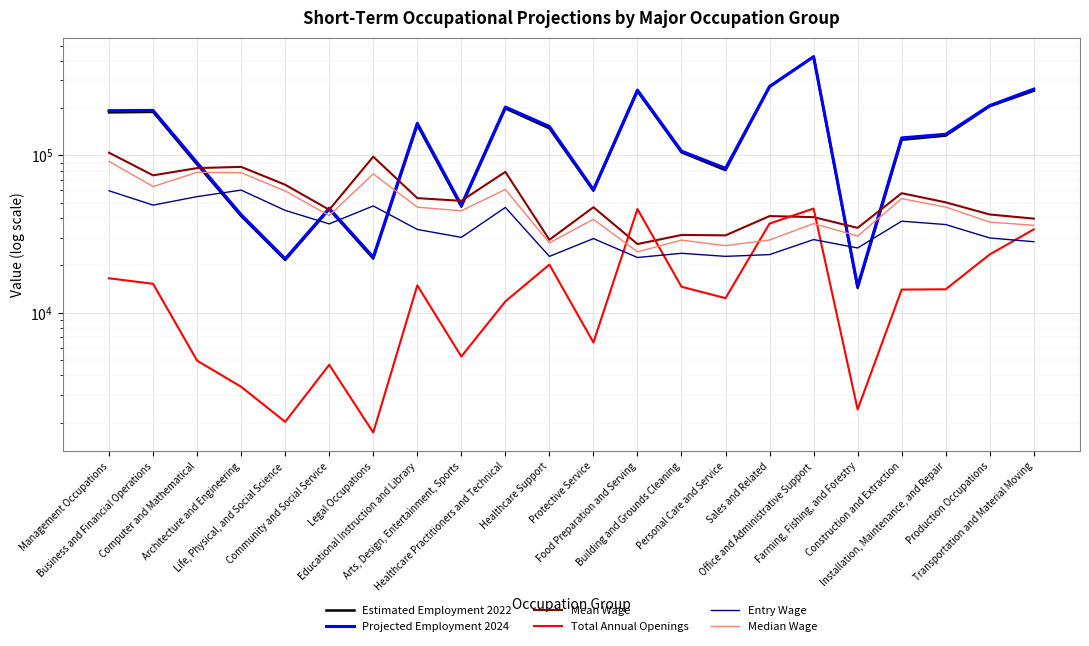

Reading right to left, extract all data points from this chart.

Estimated Employment 2022: 257796	205623	133731	125807	14379	425047	273086	80661	104730	255986	59664	148778	199205	47267	156203	22105	45469	21656	41175	87666	189148	187918
Projected Employment 2024: 264197	207677	136367	129355	14725	424697	274663	82860	106570	260465	60613	152906	203144	48314	160073	22585	46130	22039	42043	89931	193348	192669
Mean Wage: 39690	42160	50370	57580	34660	40560	41190	31060	31250	27340	46880	29110	78670	51480	53570	98240	45190	65170	84640	83150	74780	104120
Total Annual Openings: 33902	23495	14106	14042	2429	45981	36923	12386	14642	45663	6479	20246	11807	5275	14941	1734	4671	2028	3386	4962	15281	16576
Entry Wage: 28300	29900	36390	38220	25830	29200	23440	22840	23890	22460	29630	22830	46740	30160	33870	47780	36740	44770	60240	54760	48360	59650
Median Wage: 36000	37710	47010	53140	30760	36890	29020	26720	28980	24400	39290	27800	60820	44480	46920	76390	41510	59490	77750	78110	63460	91790